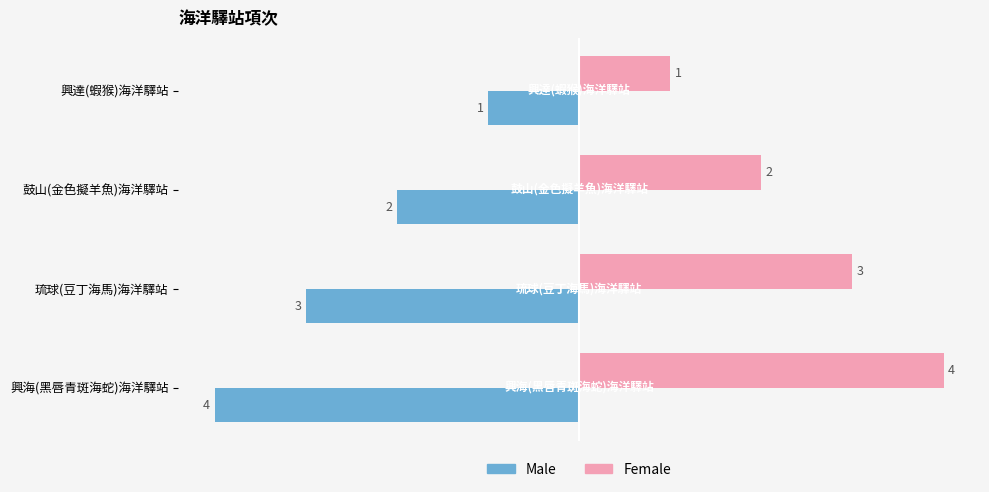

What is the lowest value of the Female series?

1